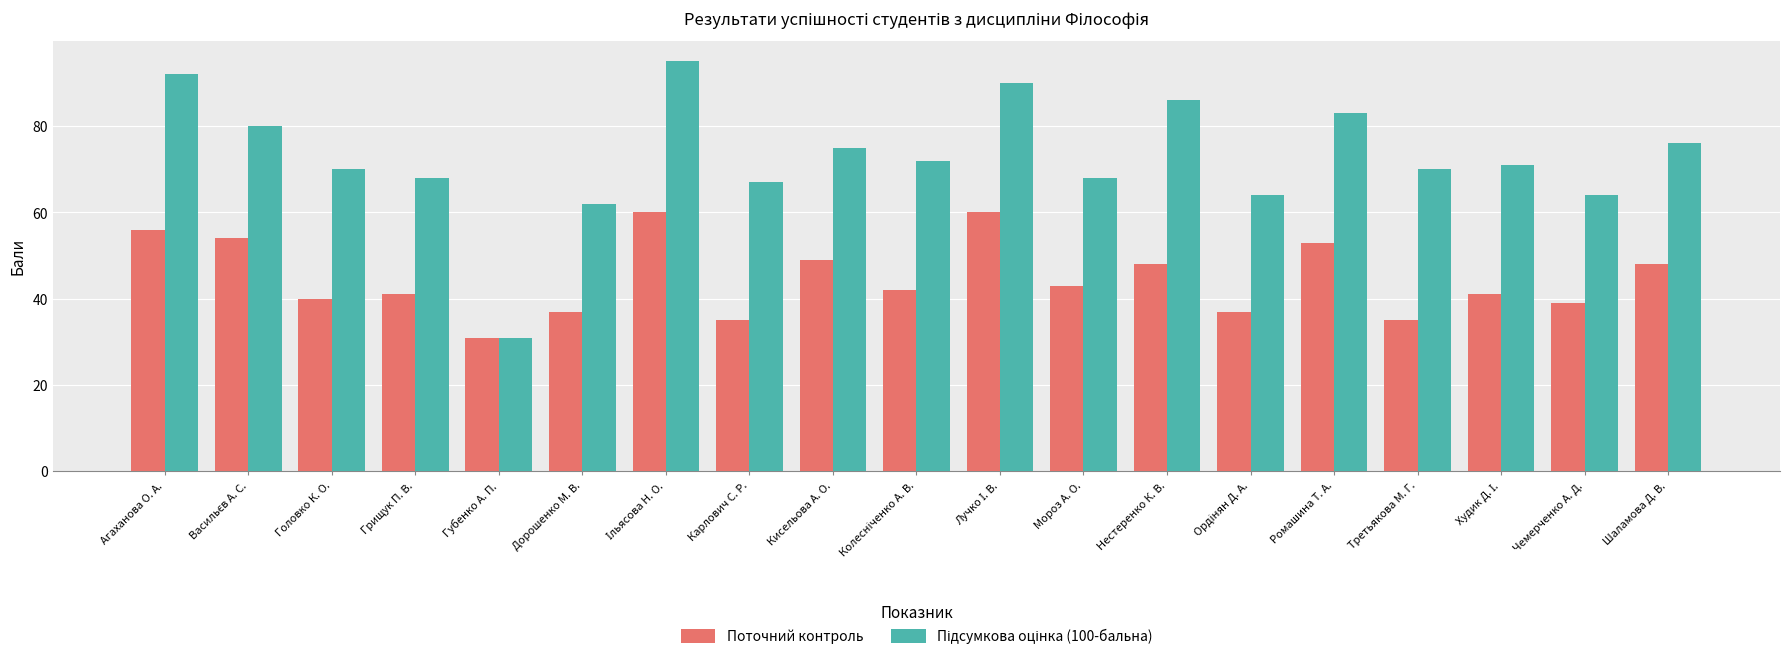

What is the label of the 11th bar from the right?

Кисельова А. О.